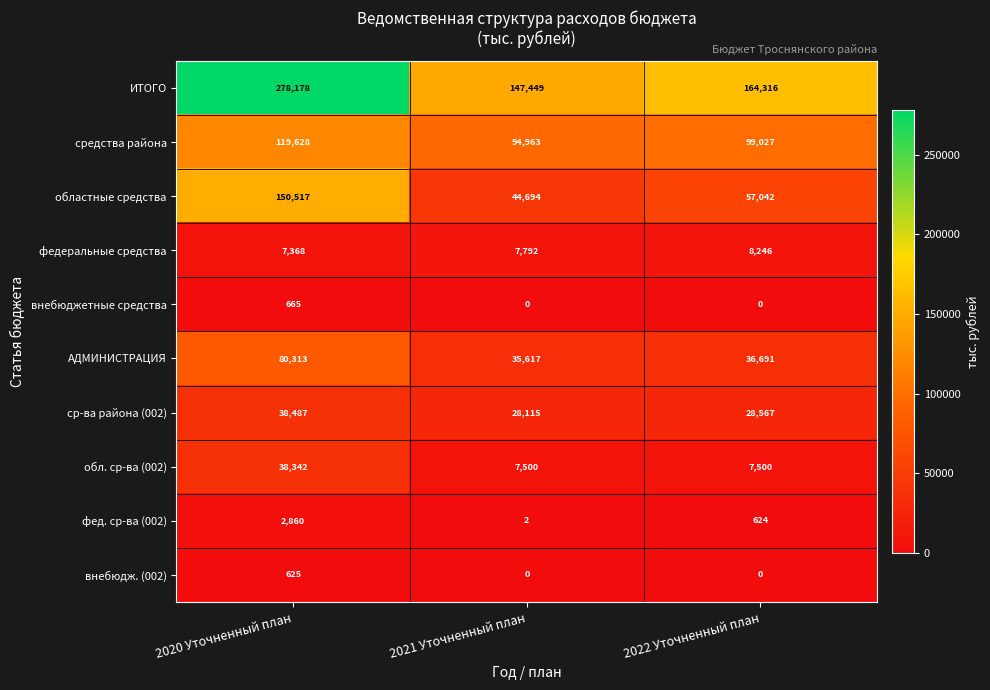

Reading left to right, list all the values displayed in this chart.

ИТОГО: 2020 Уточненный план=278178	2021 Уточненный план=147449	2022 Уточненный план=164316
средства района: 2020 Уточненный план=119628	2021 Уточненный план=94963	2022 Уточненный план=99027
областные средства: 2020 Уточненный план=150517	2021 Уточненный план=44694	2022 Уточненный план=57042
федеральные средства: 2020 Уточненный план=7368	2021 Уточненный план=7792	2022 Уточненный план=8246
внебюджетные средства: 2020 Уточненный план=665	2021 Уточненный план=0	2022 Уточненный план=0
АДМИНИСТРАЦИЯ: 2020 Уточненный план=80313	2021 Уточненный план=35617	2022 Уточненный план=36691
ср-ва района (002): 2020 Уточненный план=38487	2021 Уточненный план=28115	2022 Уточненный план=28567
обл. ср-ва (002): 2020 Уточненный план=38342	2021 Уточненный план=7500	2022 Уточненный план=7500
фед. ср-ва (002): 2020 Уточненный план=2860	2021 Уточненный план=2	2022 Уточненный план=624
внебюдж. (002): 2020 Уточненный план=625	2021 Уточненный план=0	2022 Уточненный план=0